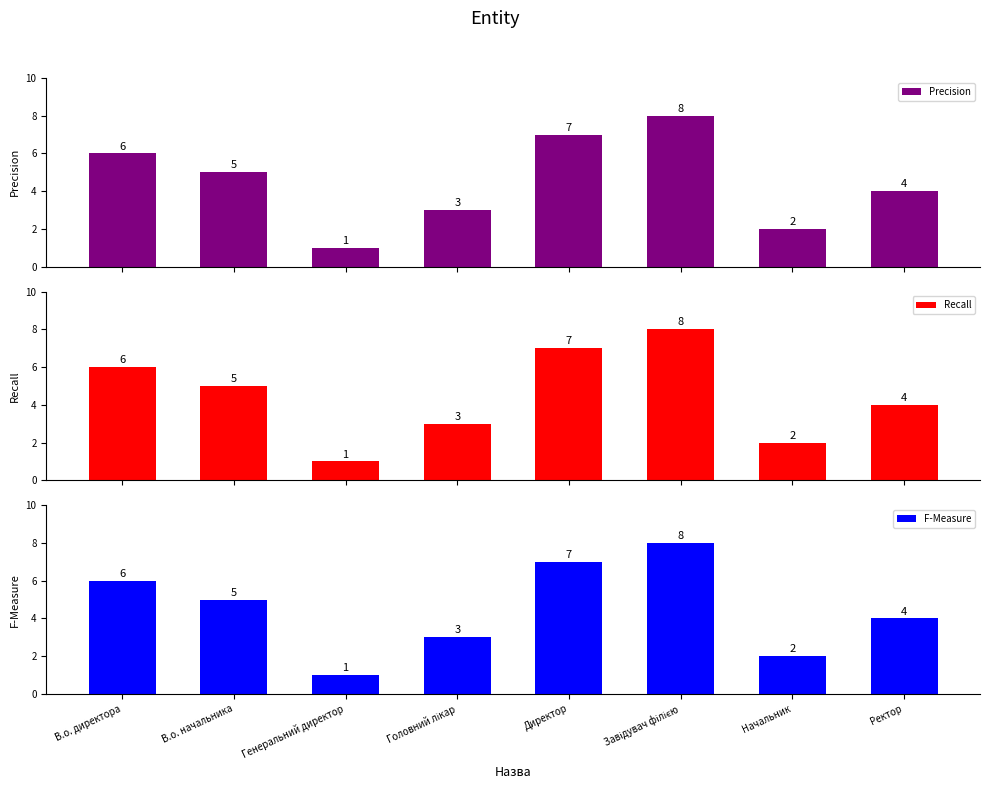

How many bars are there in each group?

3